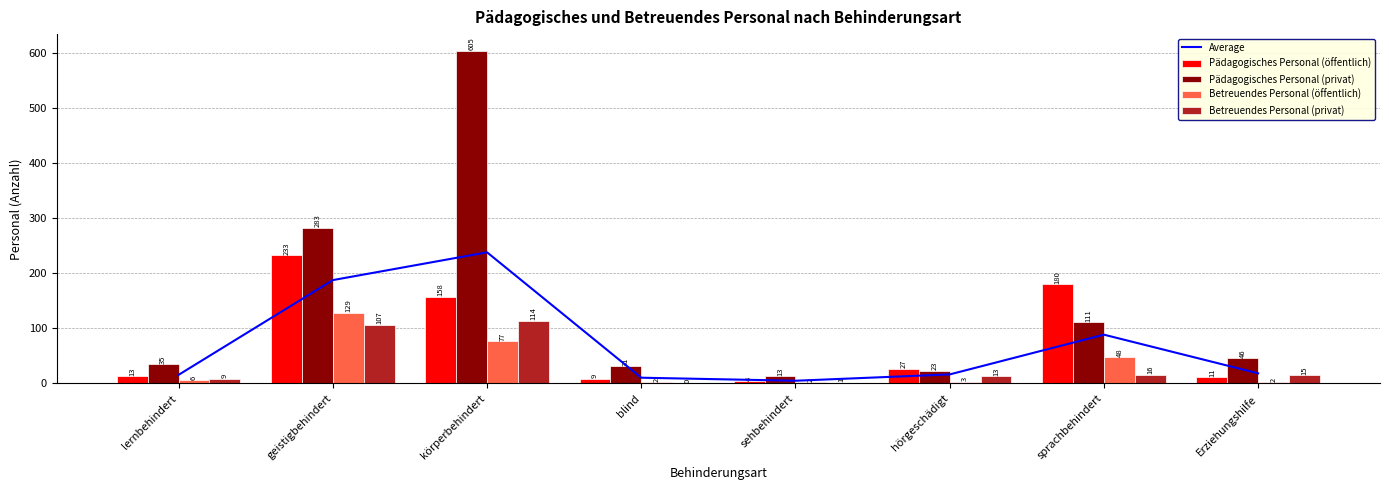

The Average series shows 16.5 at hörgeschädigt. True or false?

True